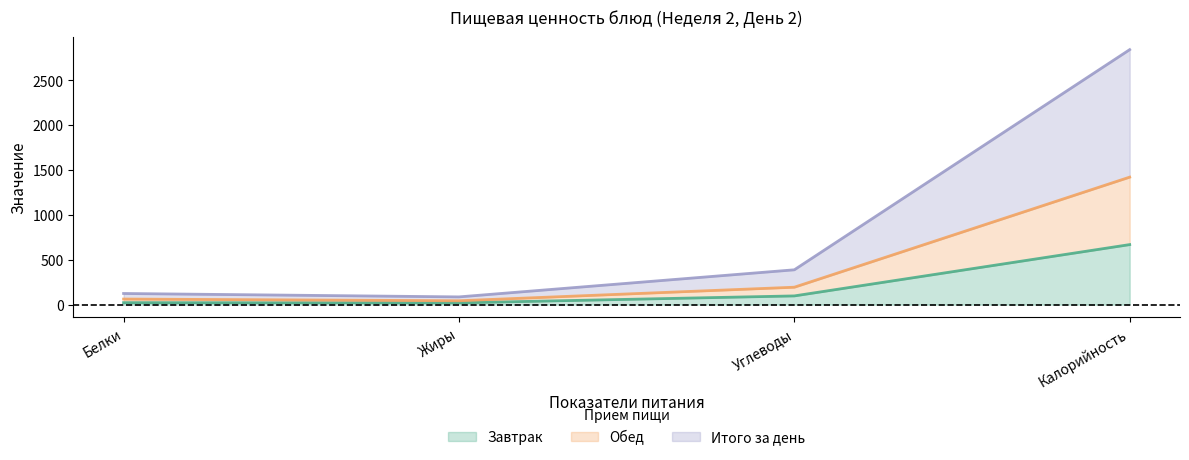

Does the chart display data point markers on the line(s)?

No